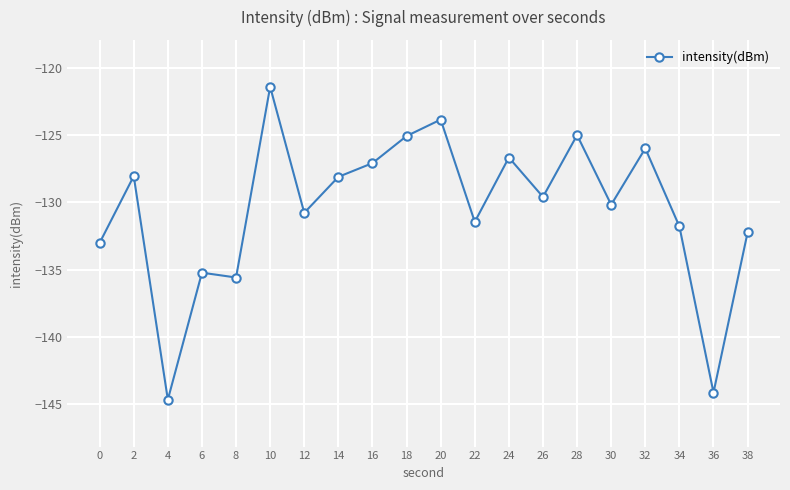

Which label corresponds to the largest value in the chart?

10